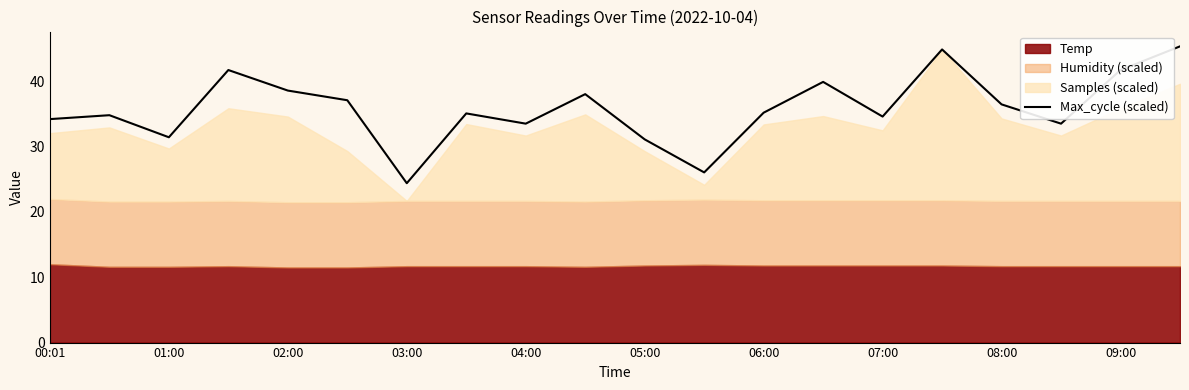

What is the minimum value shown in the chart?

24.4